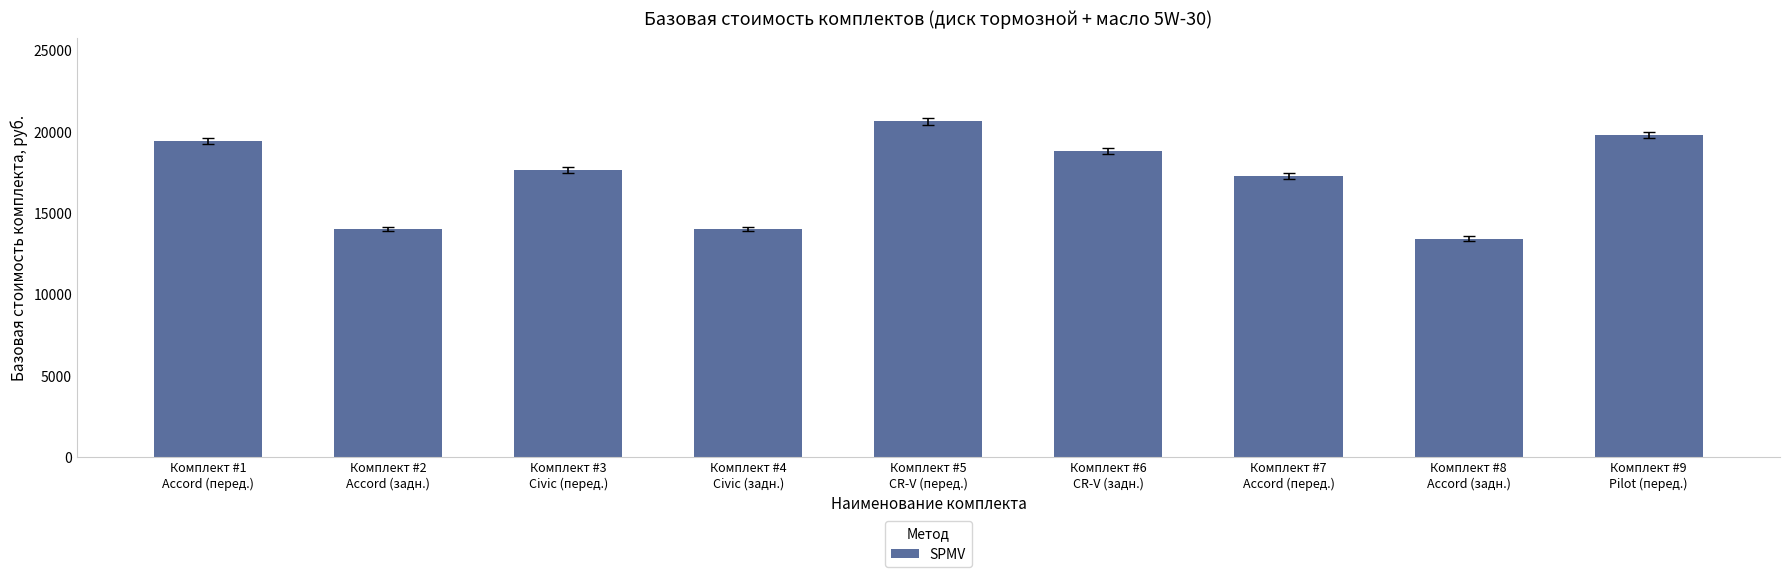

What is the greatest value displayed?

20594.9